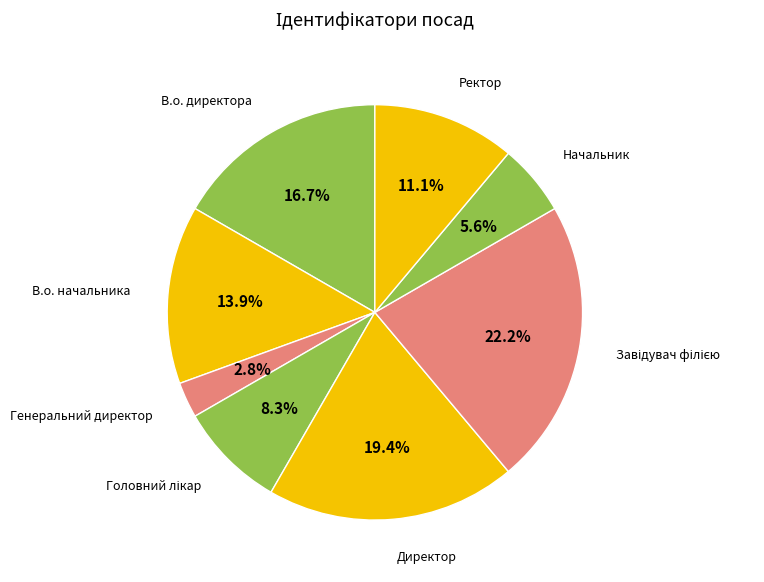

How many slices are in this pie chart?

8